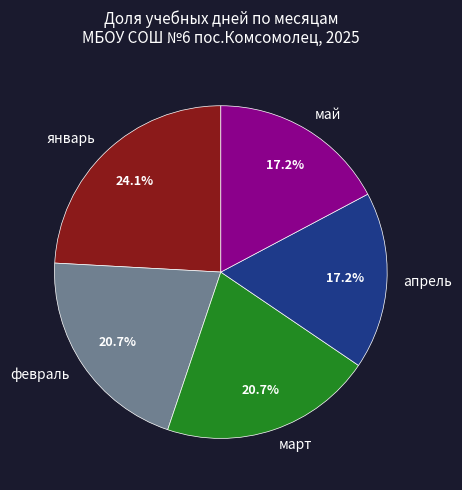

Does январь represent more than half of the total?

No